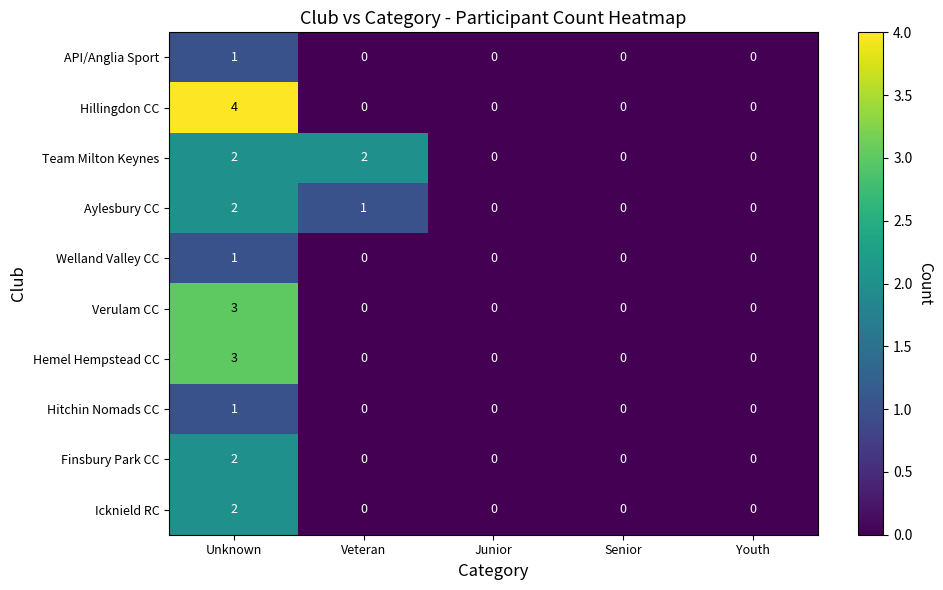

What is the total value across all series at Veteran?

3